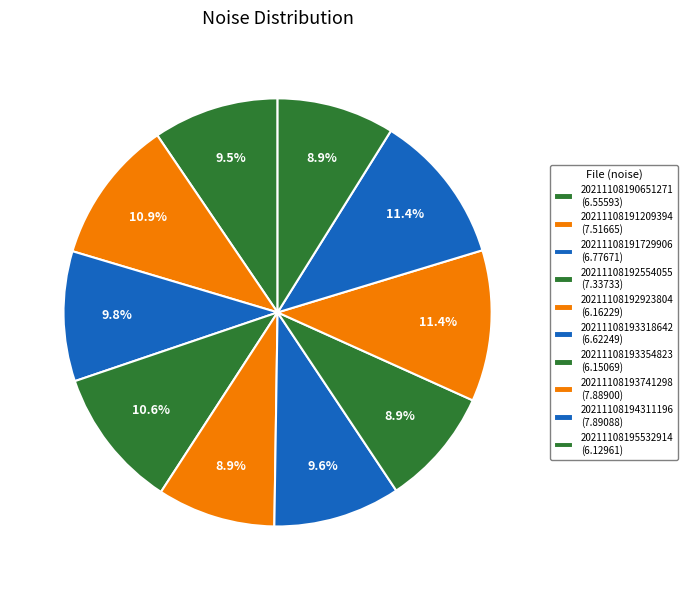

Which slice is the largest?

20211108194311196